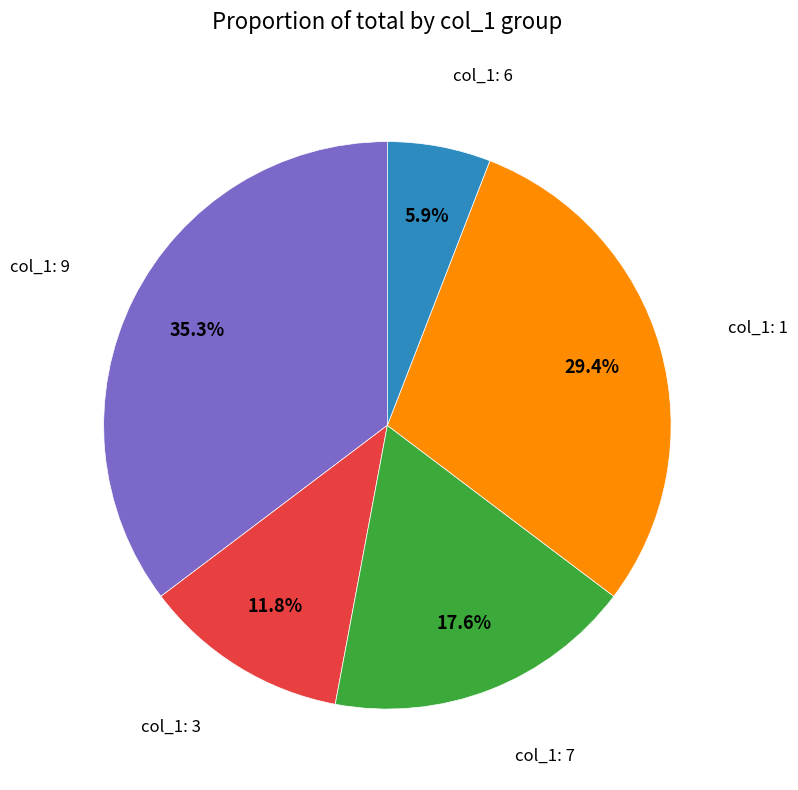

How many segments does this pie chart have?

5